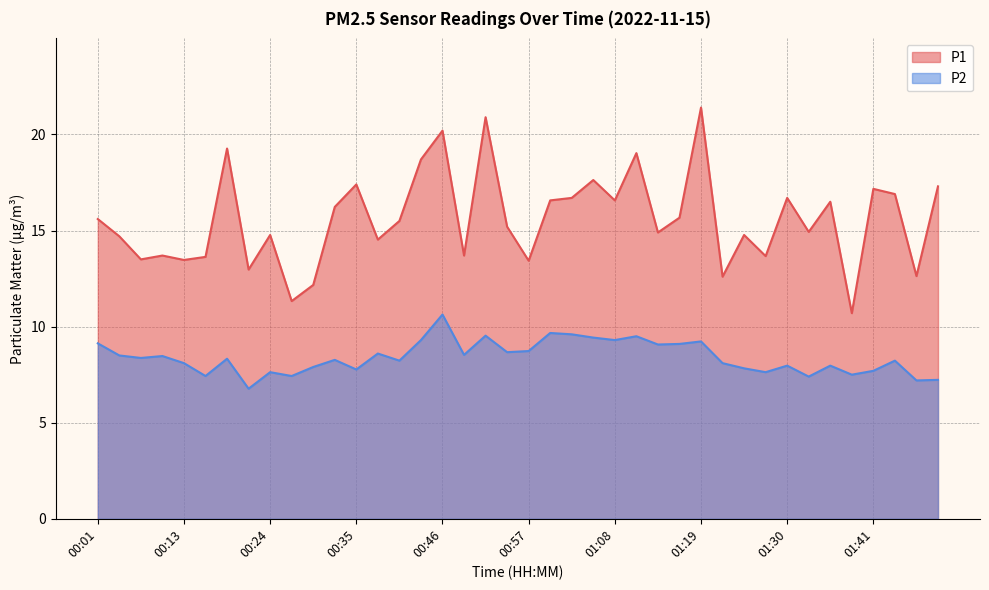

Rank the categories by P2 value from lowest to highest.

00:21, 01:50, 01:53, 01:33, 00:15, 00:27, 01:39, 00:24, 01:27, 01:41, 00:35, 01:25, 00:29, 01:30, 01:36, 00:13, 01:22, 00:40, 01:47, 00:32, 00:18, 00:07, 00:10, 00:04, 00:49, 00:38, 00:54, 00:57, 01:14, 01:16, 00:01, 01:19, 00:43, 01:08, 01:05, 01:11, 00:52, 01:03, 01:00, 00:46